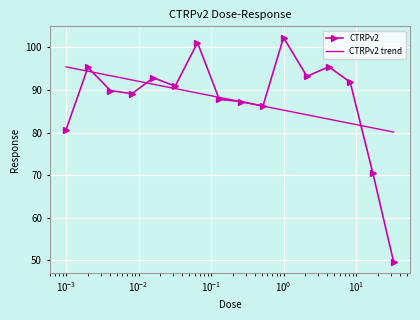

Where is the first local minimum?

0.0081